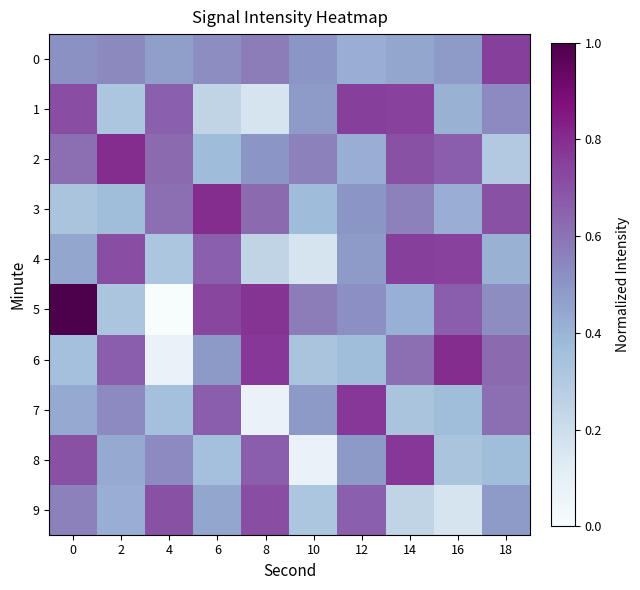

What is the total value across all series at 12?

5.4